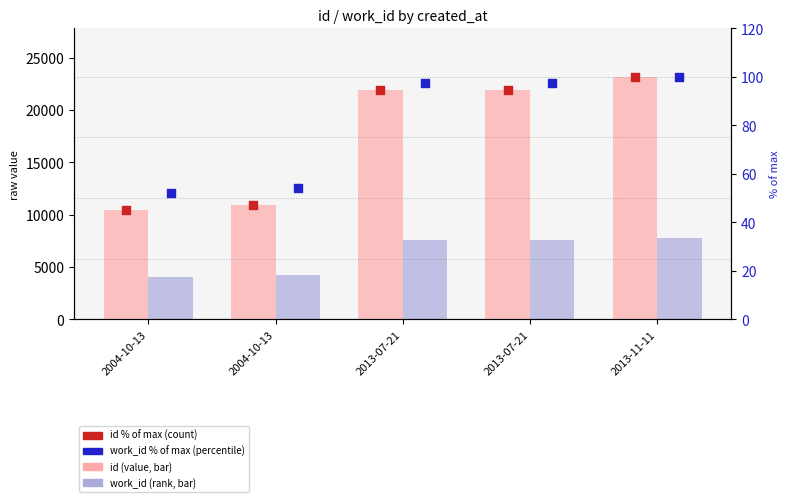

Is the value of work_id (rank) at 2004-10-13 greater than the value of id (value) at 2013-11-11?

No